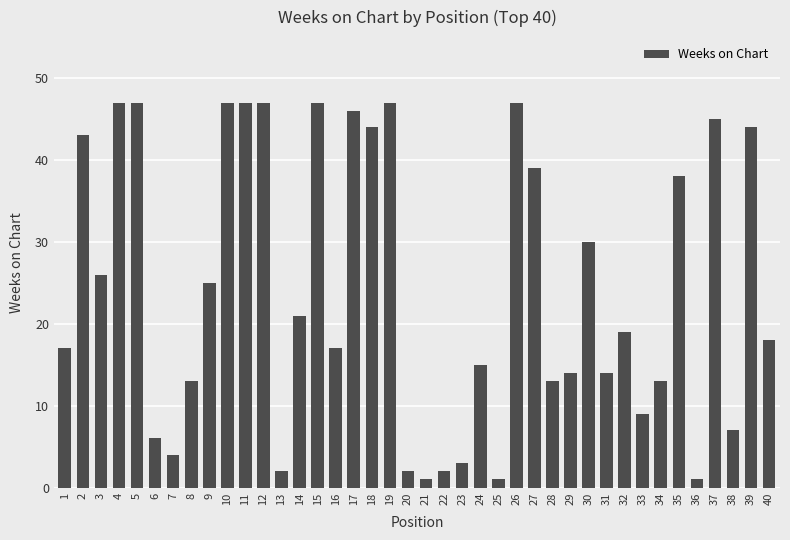

Reading left to right, transcribe all the data shown in this chart.

1=17	2=43	3=26	4=47	5=47	6=6	7=4	8=13	9=25	10=47	11=47	12=47	13=2	14=21	15=47	16=17	17=46	18=44	19=47	20=2	21=1	22=2	23=3	24=15	25=1	26=47	27=39	28=13	29=14	30=30	31=14	32=19	33=9	34=13	35=38	36=1	37=45	38=7	39=44	40=18